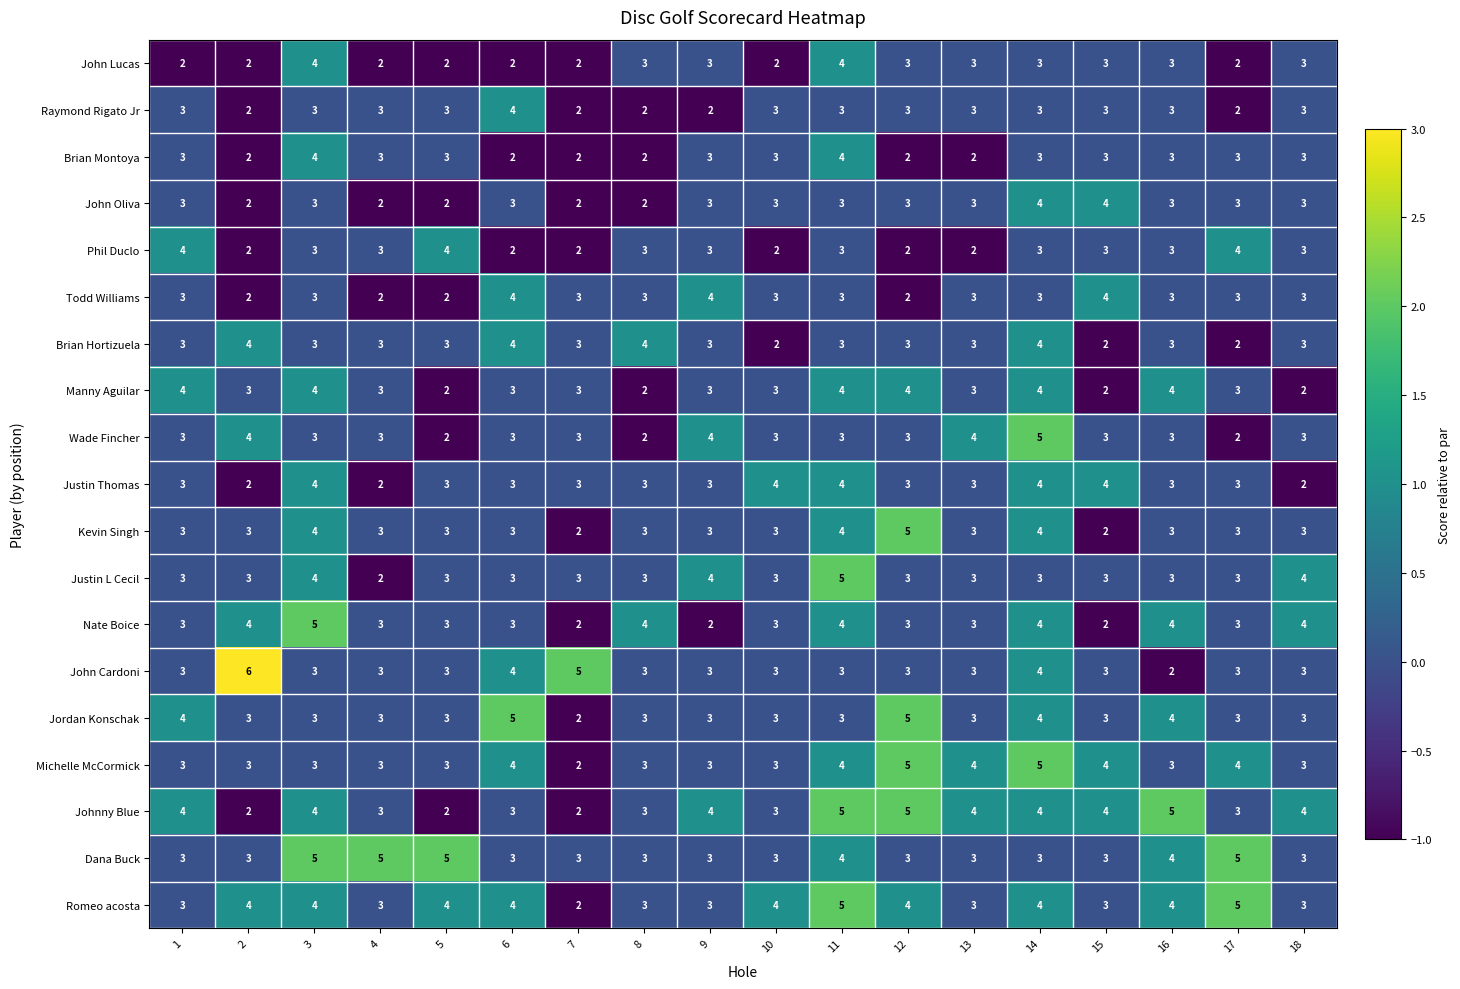

The value of John Oliva at 9 is 4. True or false?

False